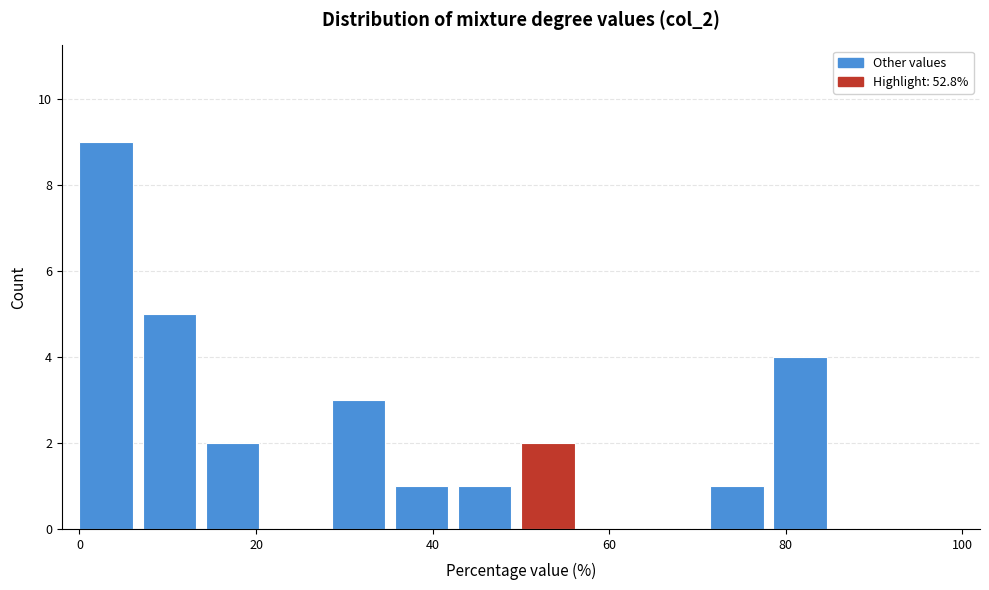

Around what value on the x-axis is the tallest bar? Give the approximate position of its centre, as read against the axis.

4